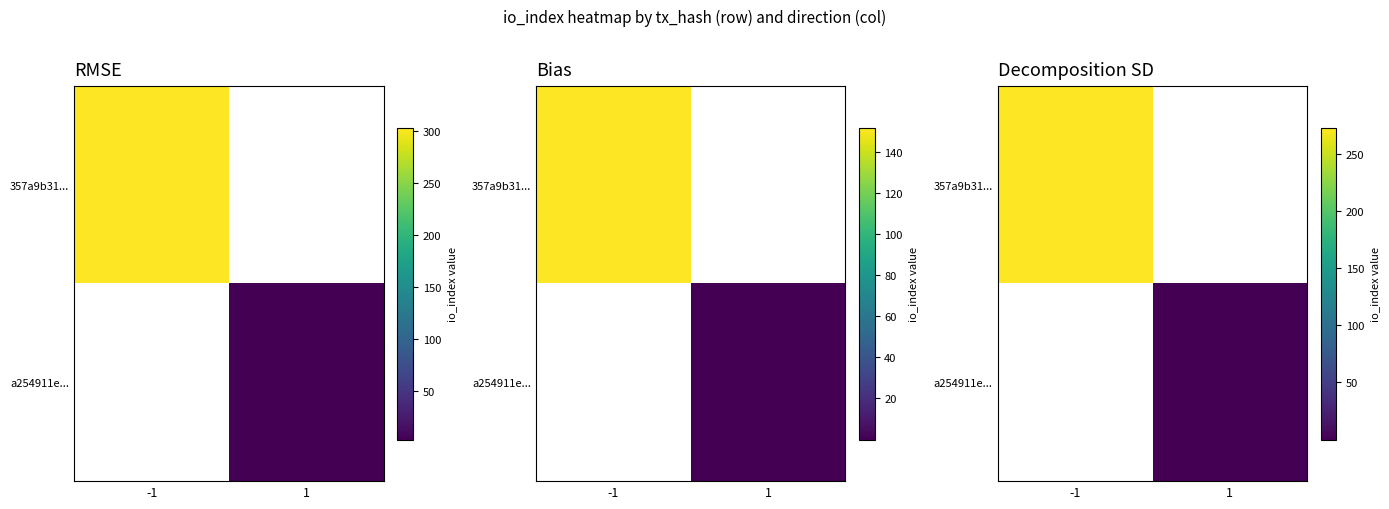

The value of a254911e... at 1 is 0.0. True or false?

False